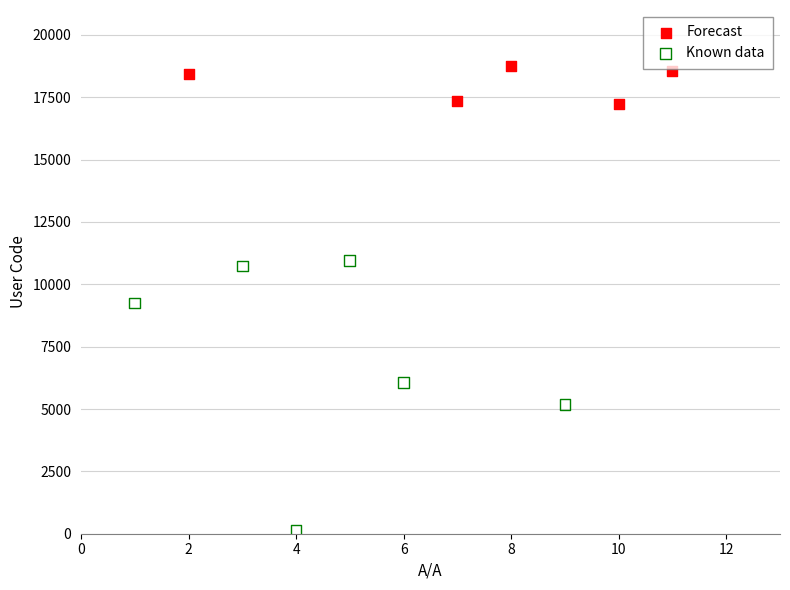

Which series has the largest Y range (max minus min)?

Known data